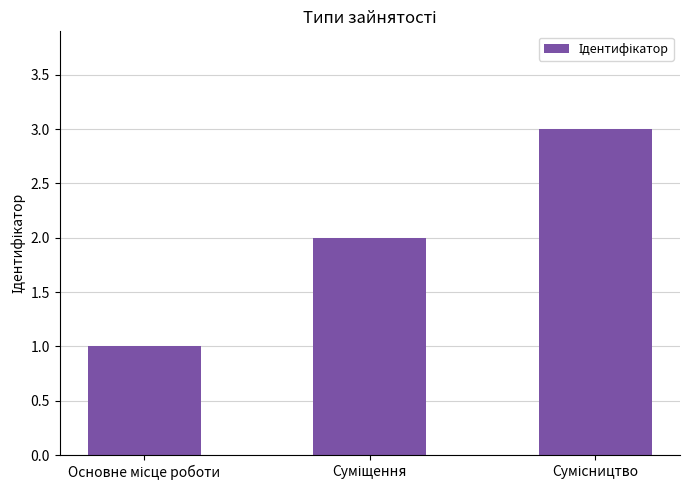

What is the maximum value shown in the chart?

3